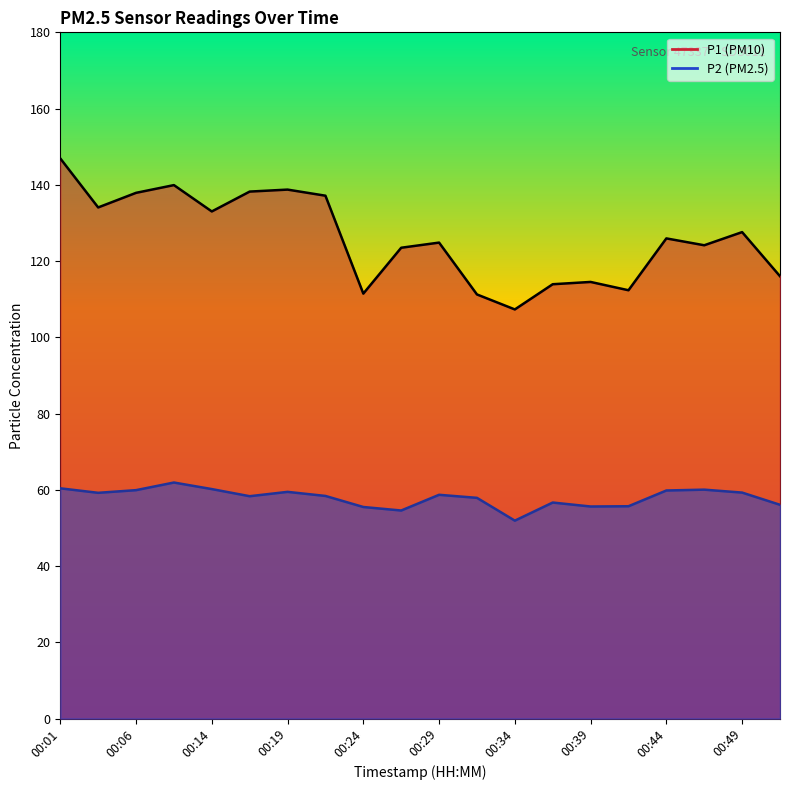

Rank the series at 00:29 from lowest to highest value.

P2, P1